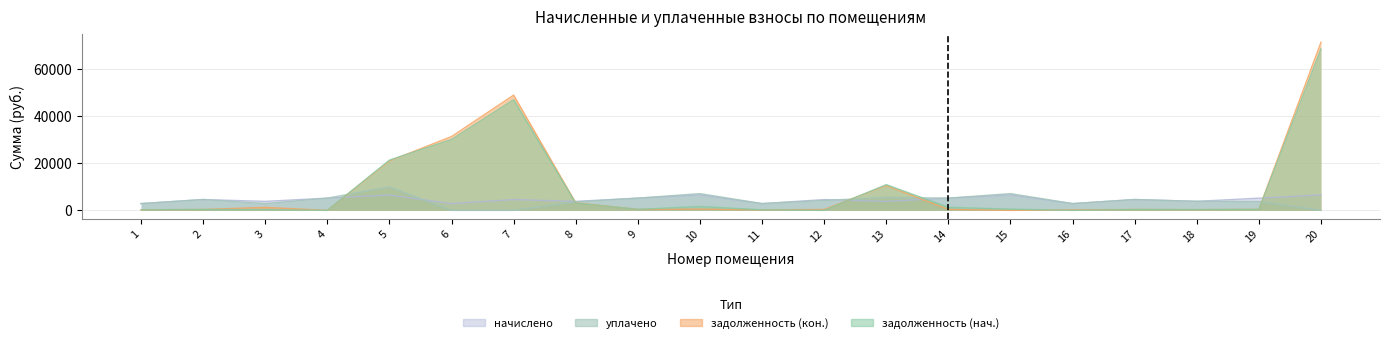

What are all the series names shown in the legend?

задолженность (нач.), задолженность (кон.), начислено, уплачено